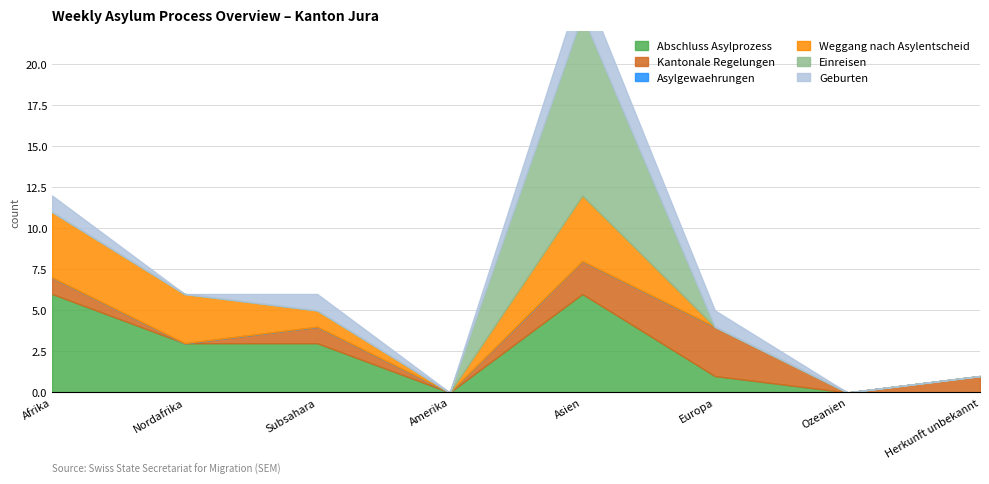

What is the label of the 5th point from the right?

Amerika